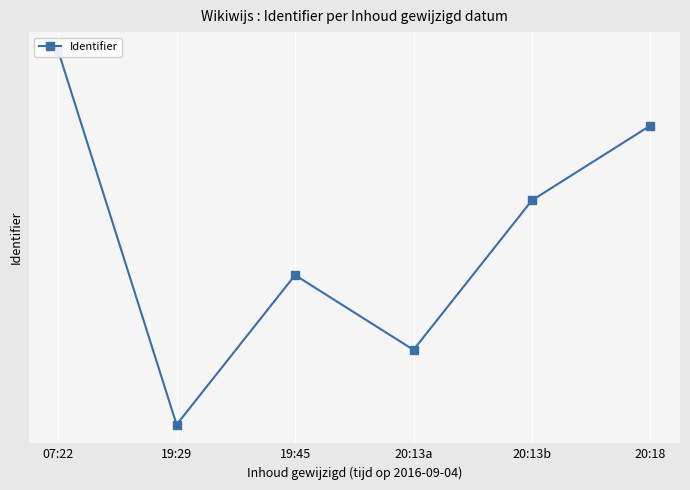

At which category does the chart reach its peak across all series?

07:22